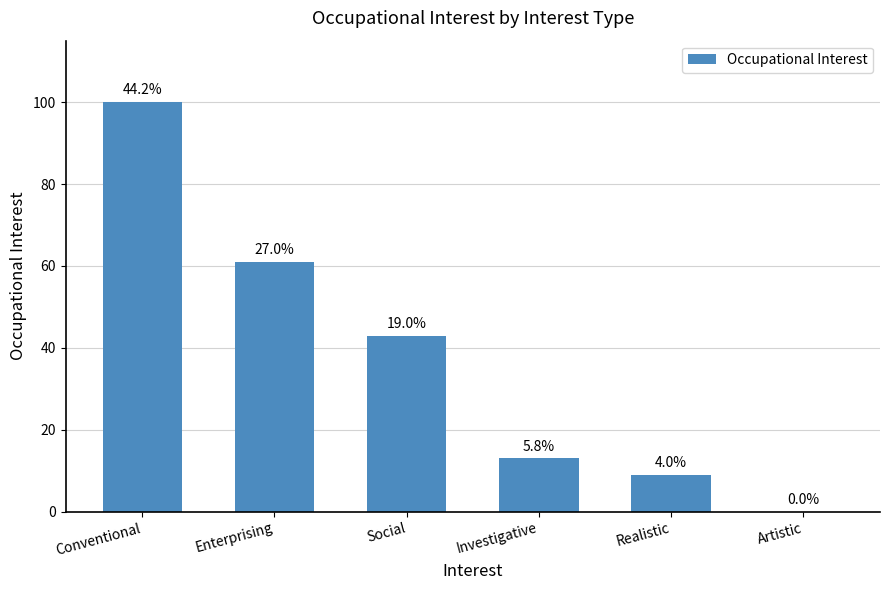

What position from the left is Artistic?

6